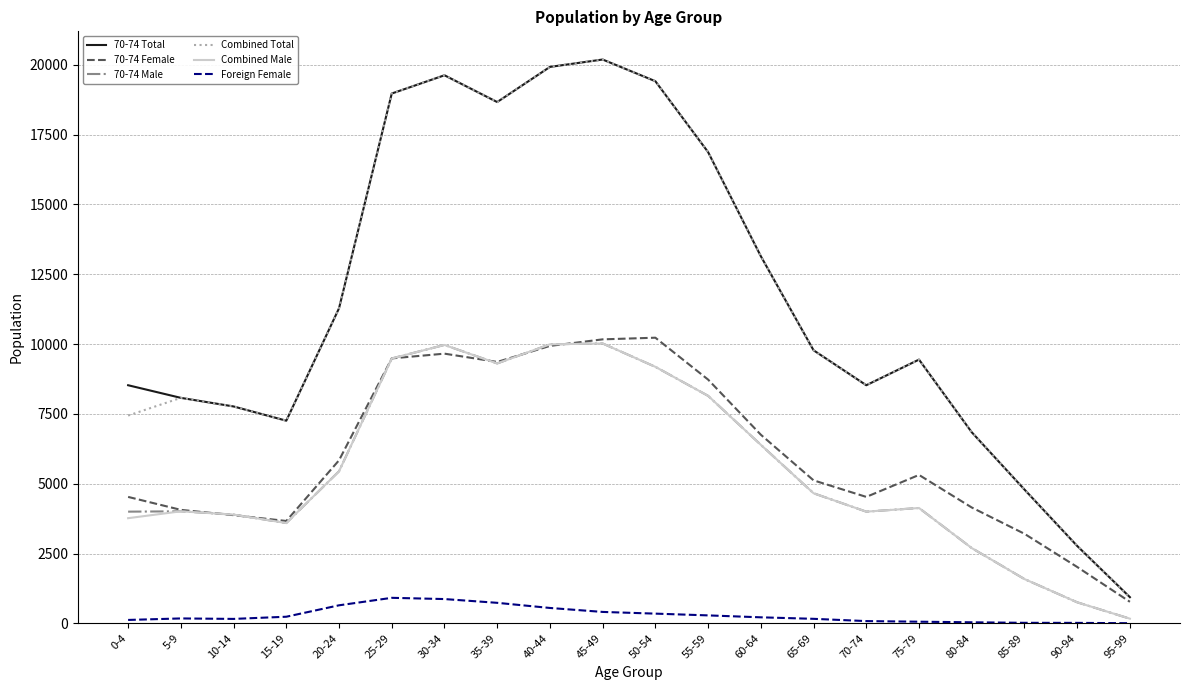

What is the difference between the highest and lowest values at 65-69?

9617